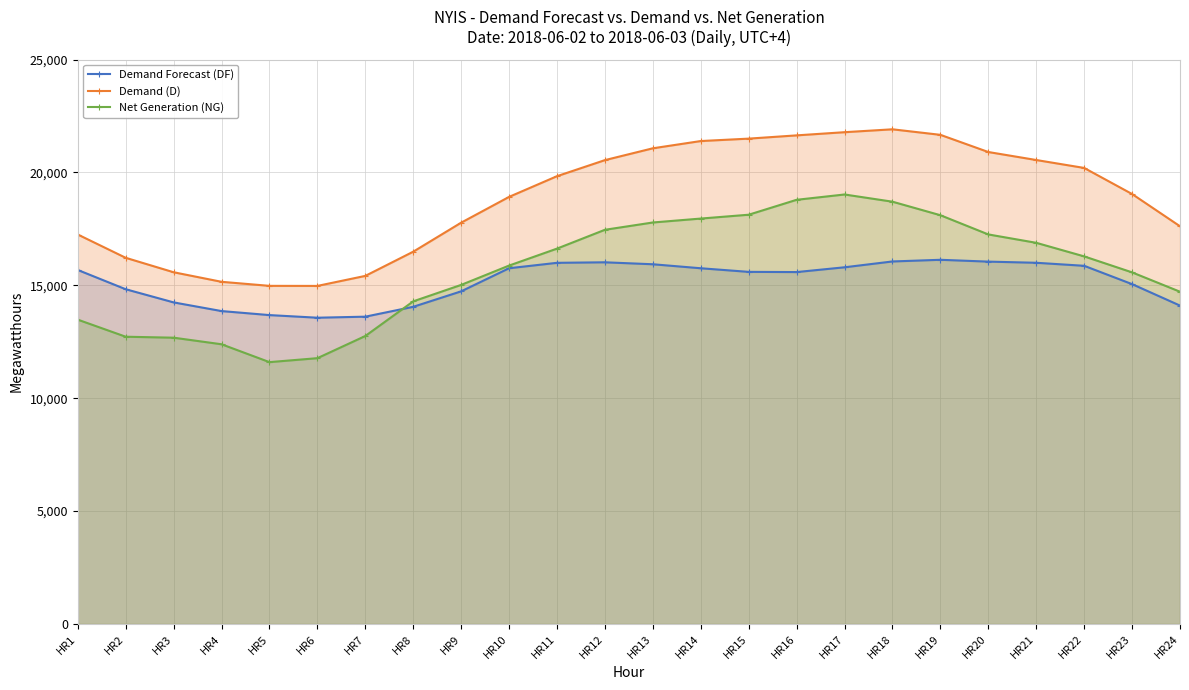

What is the minimum value for Demand (D)?

14974